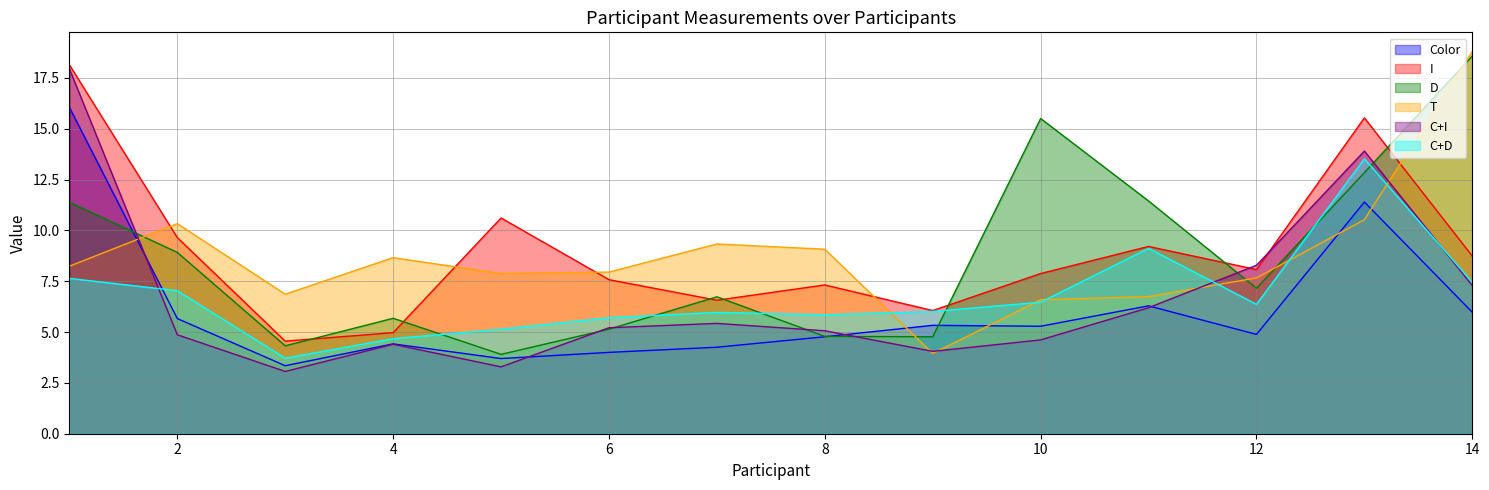

Which category has the lowest value across all series?

3